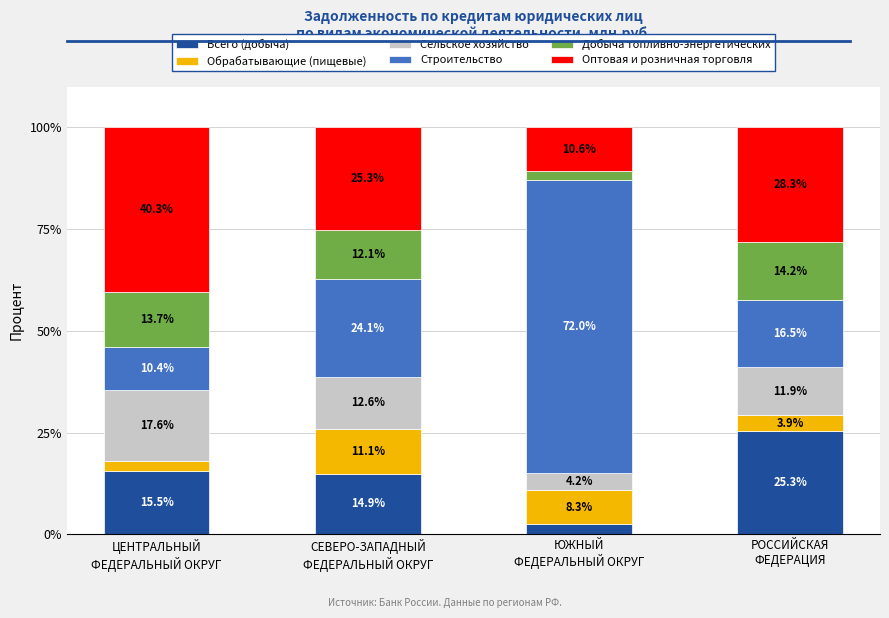

What is the maximum value for Всего (добыча)?

25.3